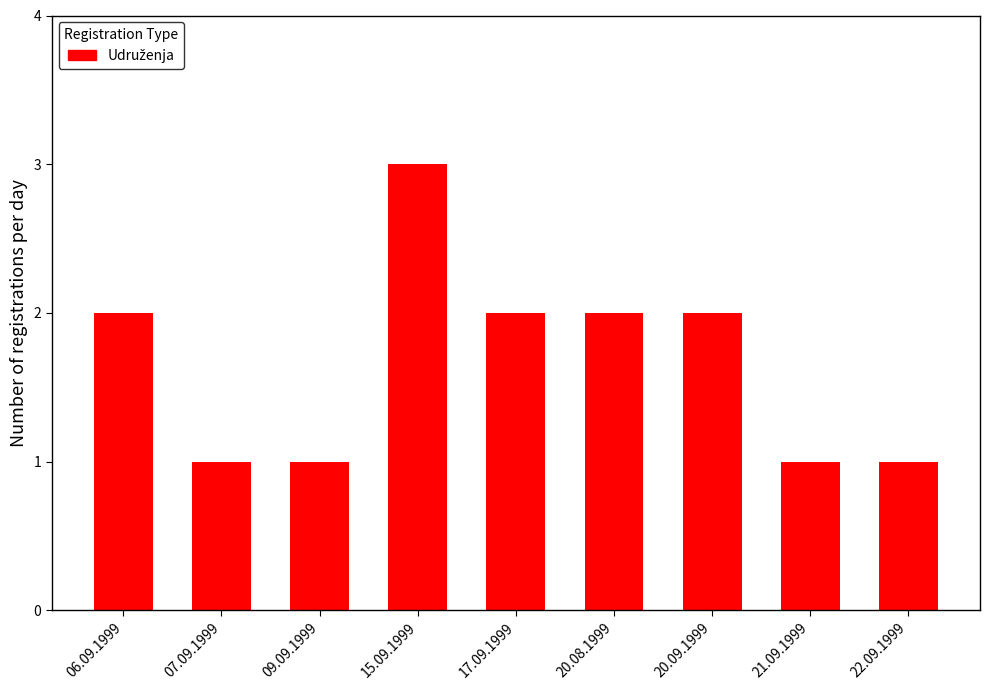

Are the bars grouped side by side (vs. stacked)?

No